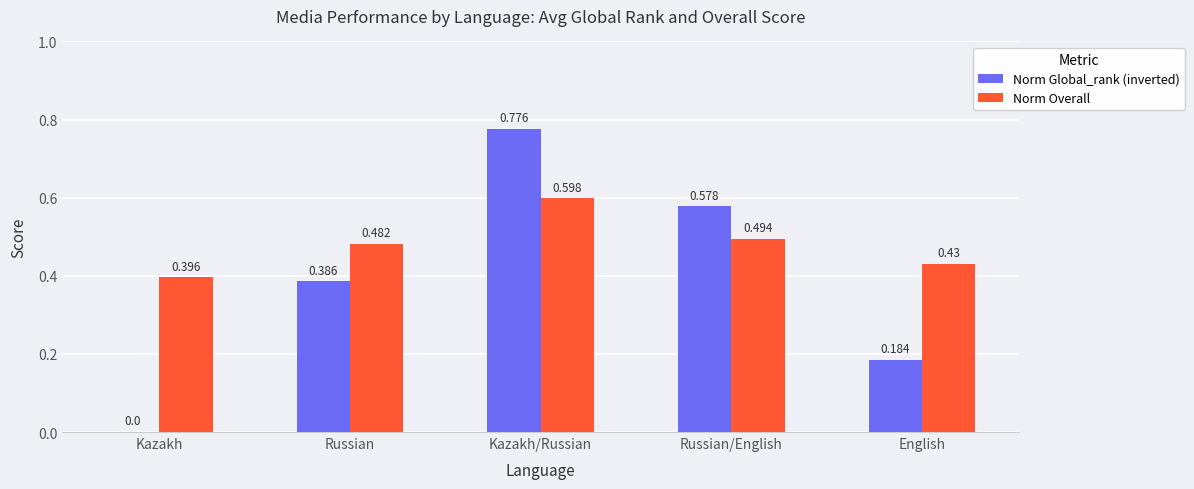

At which label does Norm Global_rank (inverted) reach its peak?

Kazakh/Russian